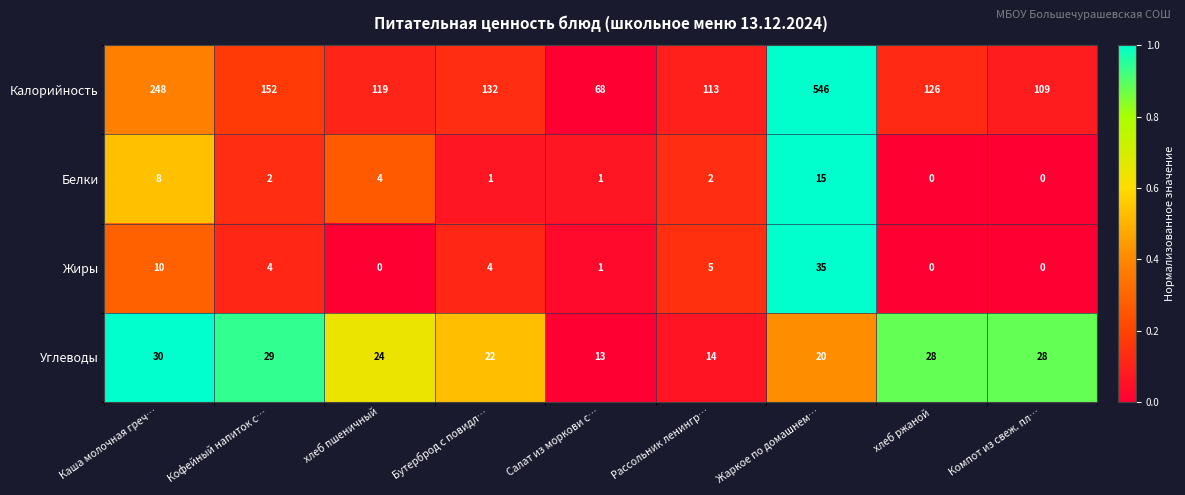

The Углеводы series shows 30 at Каша молочная греч…. True or false?

True